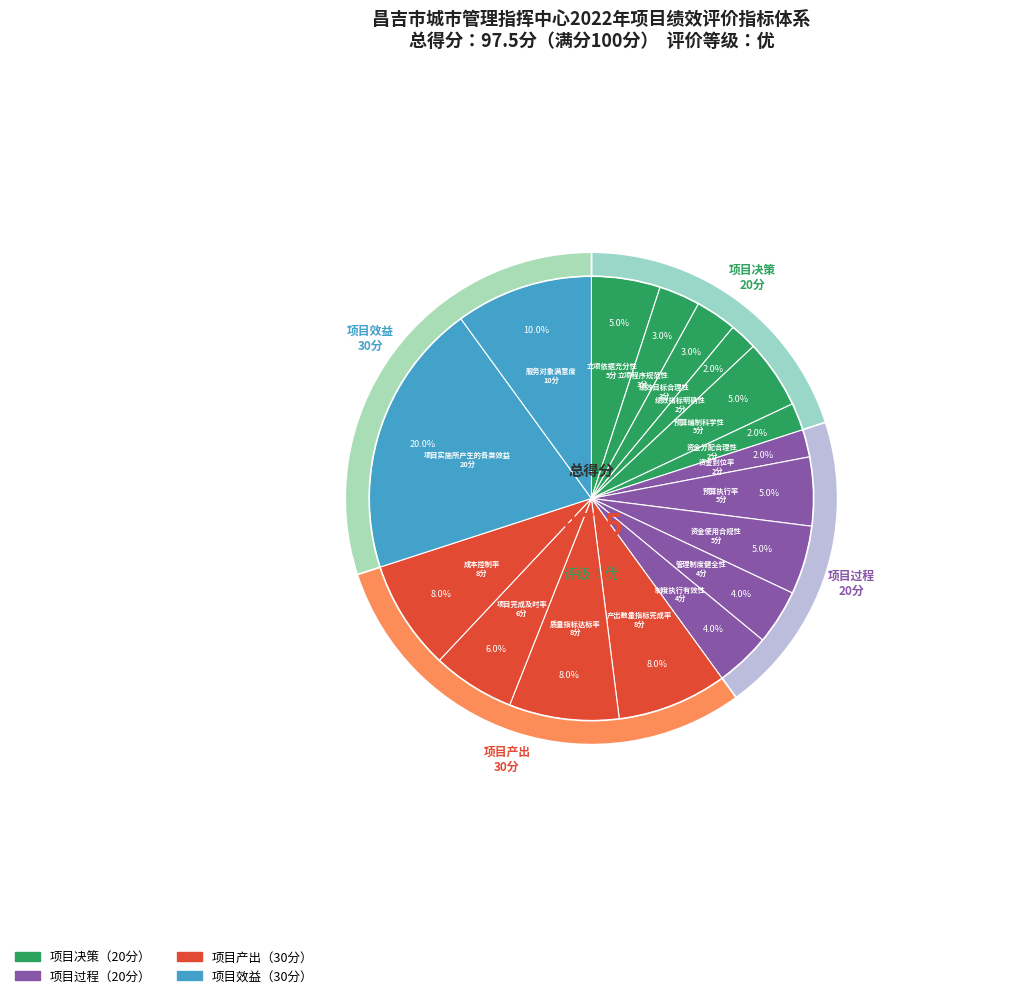

Rank the categories by value from lowest to highest.

绩效指标明确性, 资金分配合理性, 资金到位率, 立项程序规范性, 绩效目标合理性, 管理制度健全性, 制度执行有效性, 立项依据充分性, 预算编制科学性, 预算执行率, 资金使用合规性, 项目完成及时率, 产出数量指标完成率, 质量指标达标率, 成本控制率, 服务对象满意度, 项目实施所产生的各类效益